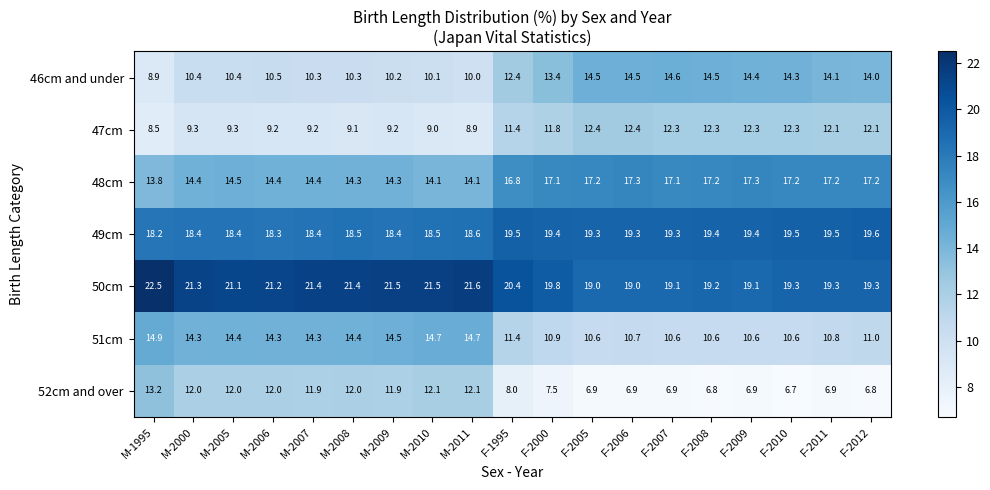

Read the 49cm value at M-2007.

18.4